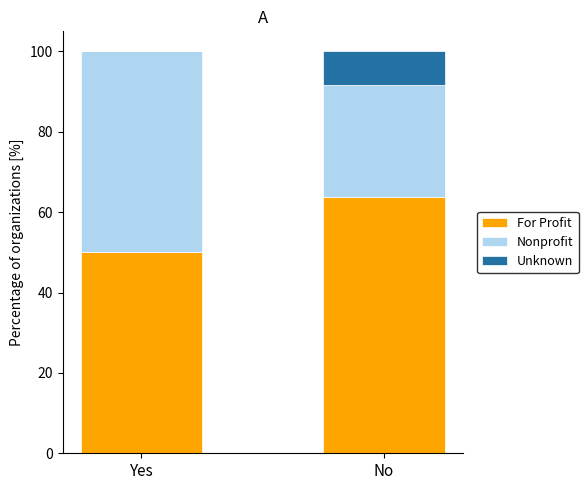

At which label does For Profit first exceed 63?

No